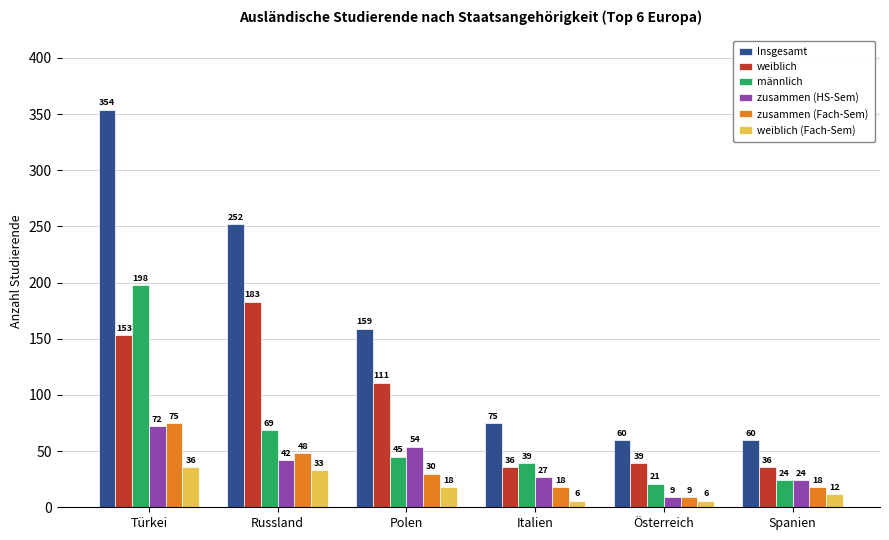

How many bars are there in each group?

6